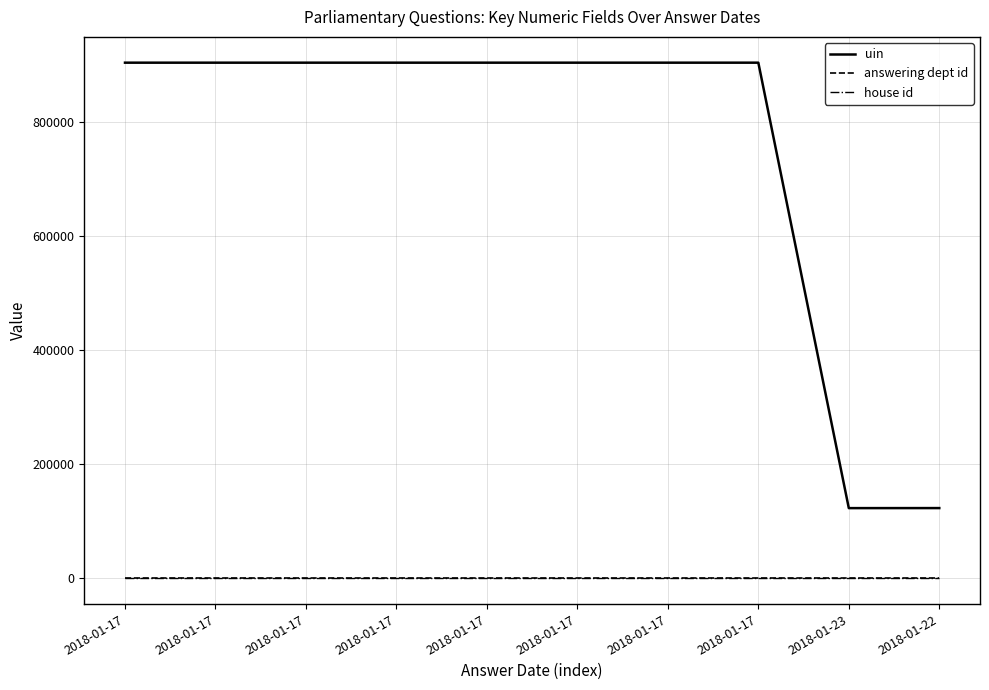

How many lines are shown in the chart?

3